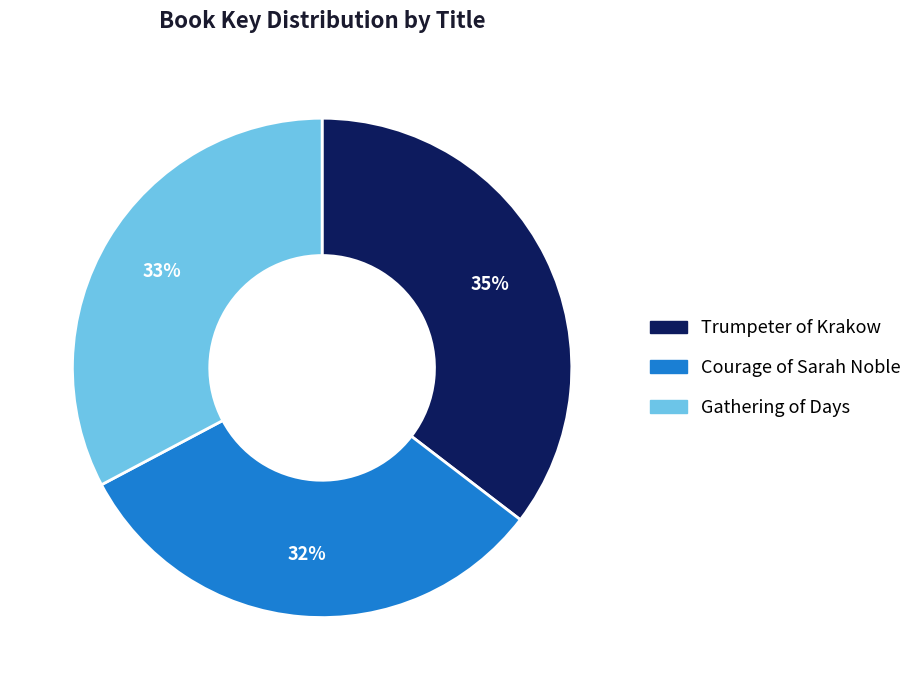

True or false: Trumpeter of Krakow accounts for 35% of the total.

True